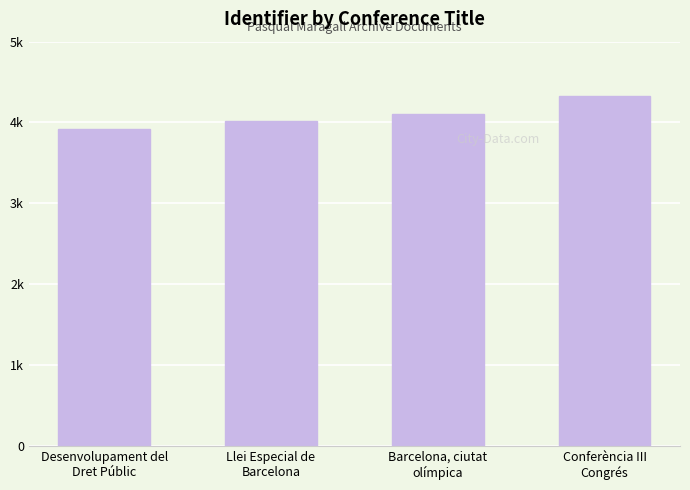

List the labels in order of value, largest first.

Conferència III
Congrés, Barcelona, ciutat
olímpica, Llei Especial de
Barcelona, Desenvolupament del
Dret Públic